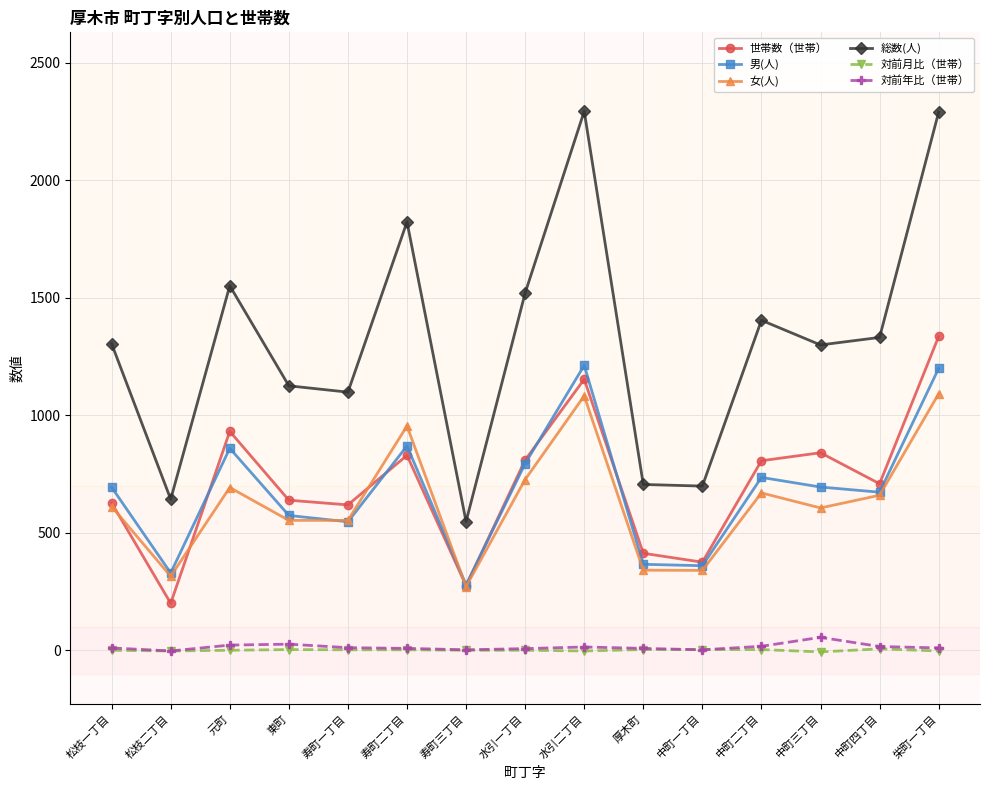

What are all the series names shown in the legend?

世帯数（世帯）, 男(人), 女(人), 総数(人), 対前月比（世帯）, 対前年比（世帯）